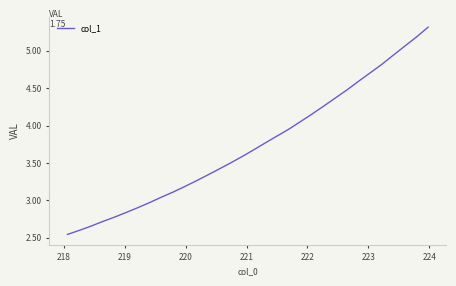

Does the chart display data point markers on the line(s)?

No